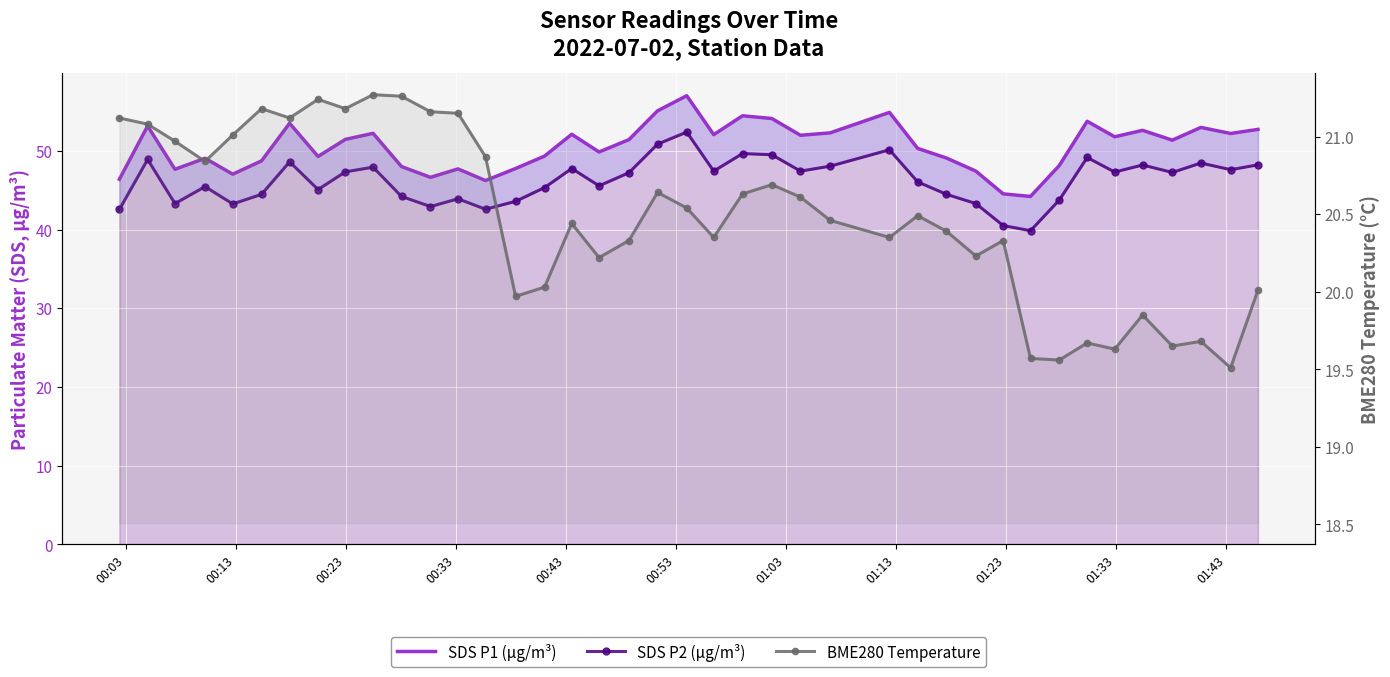

Which series has the largest total across all categories?

SDS P1 (µg/m³)